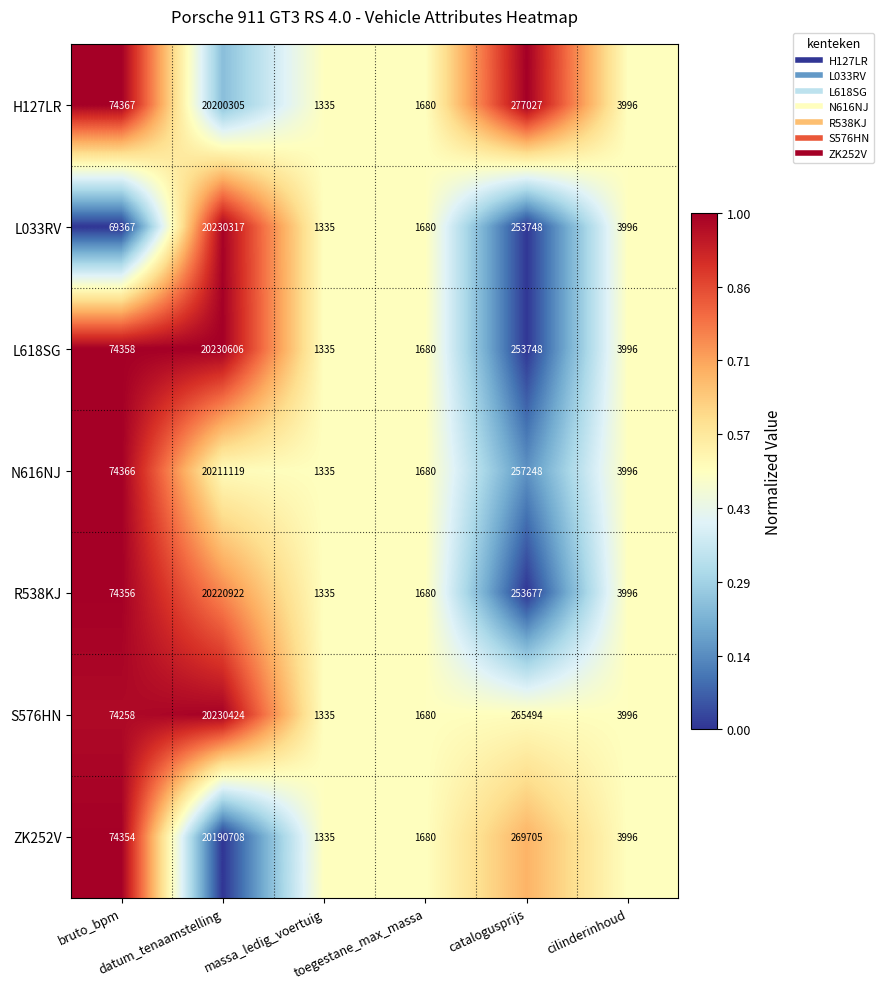

What is the average value of the H127LR series?

3426452